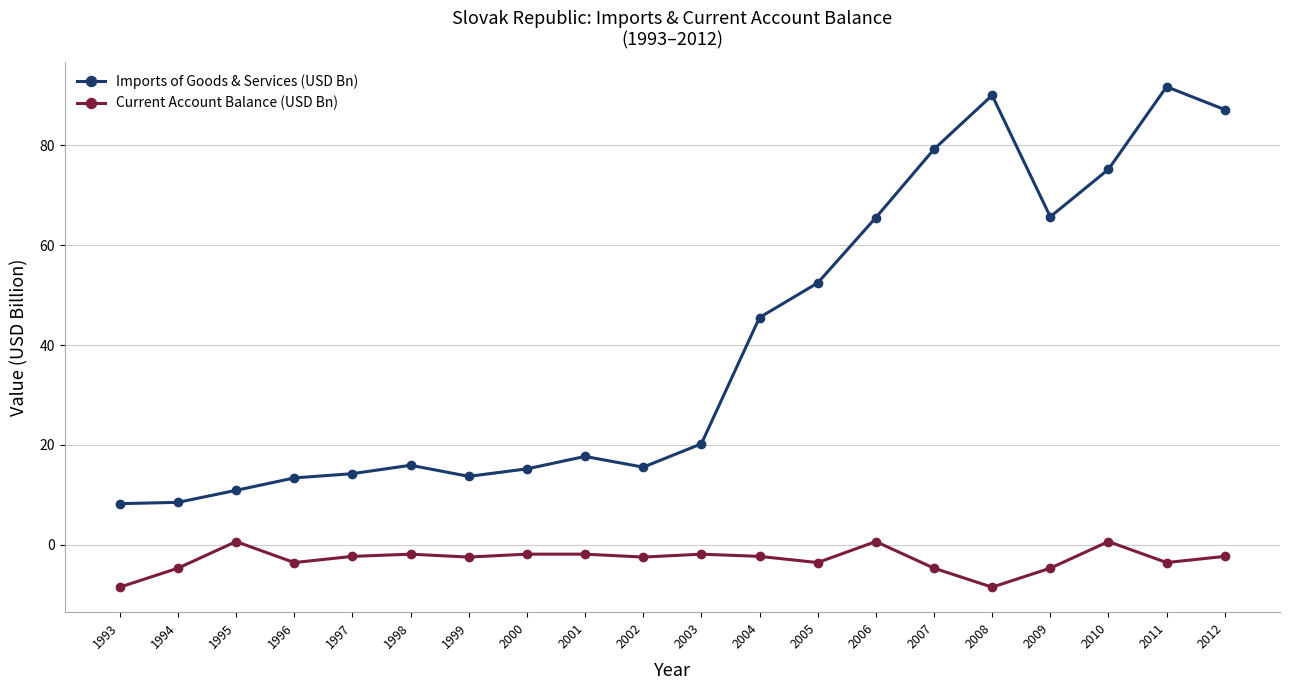

True or false: Imports of Goods & Services (USD Bn) has a value of 14.3 at 1997.

True